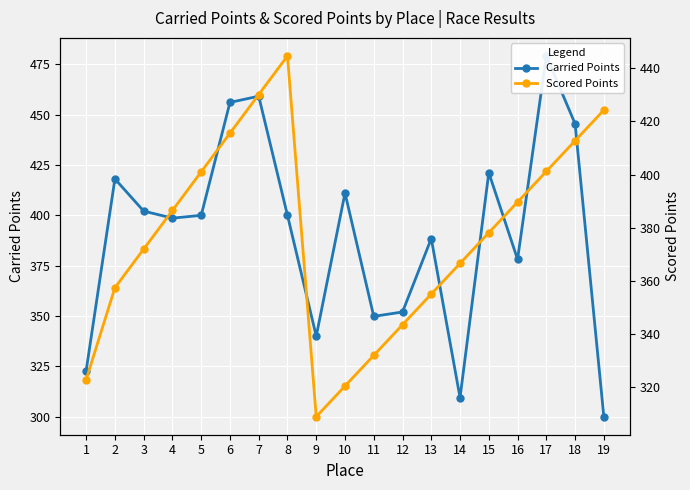

Rank the series by their average value, from lowest to highest.

Scored Points, Carried Points